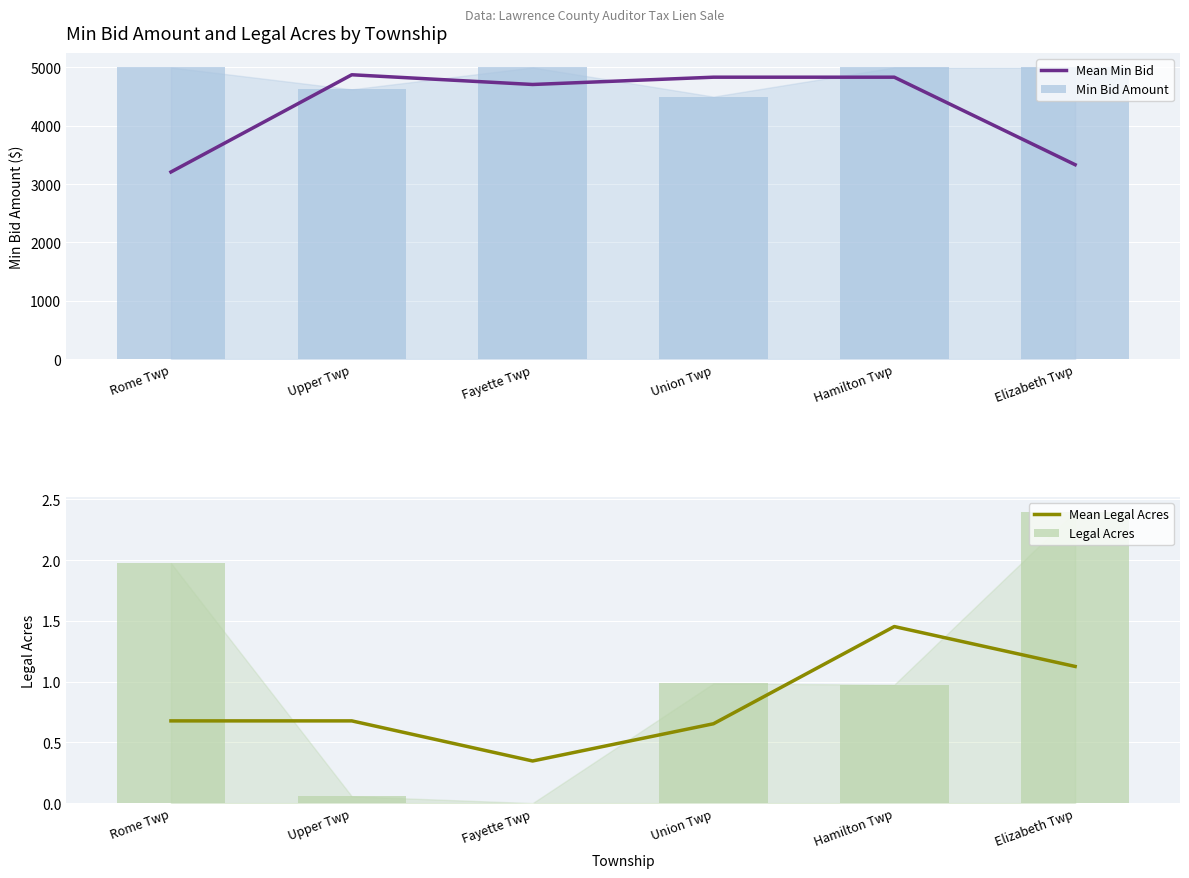

Between Rome Twp and Upper Twp, which series saw the biggest shift?

Mean Min Bid